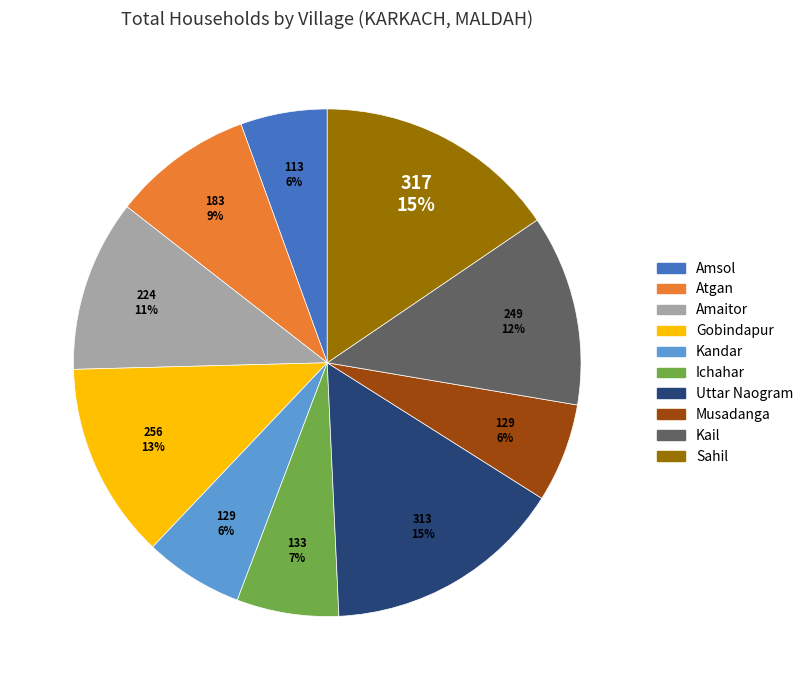

To the nearest percent, what portion does Gobindapur represent?

13%